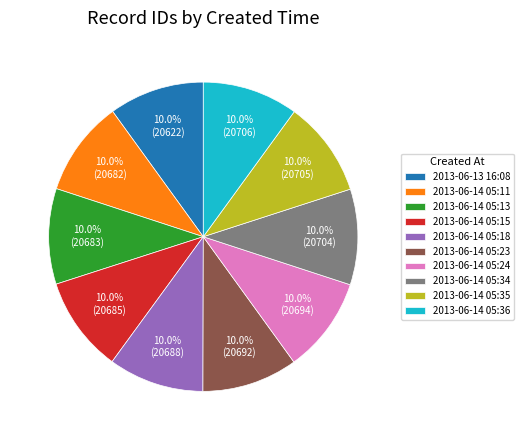

How many slices are in this pie chart?

10